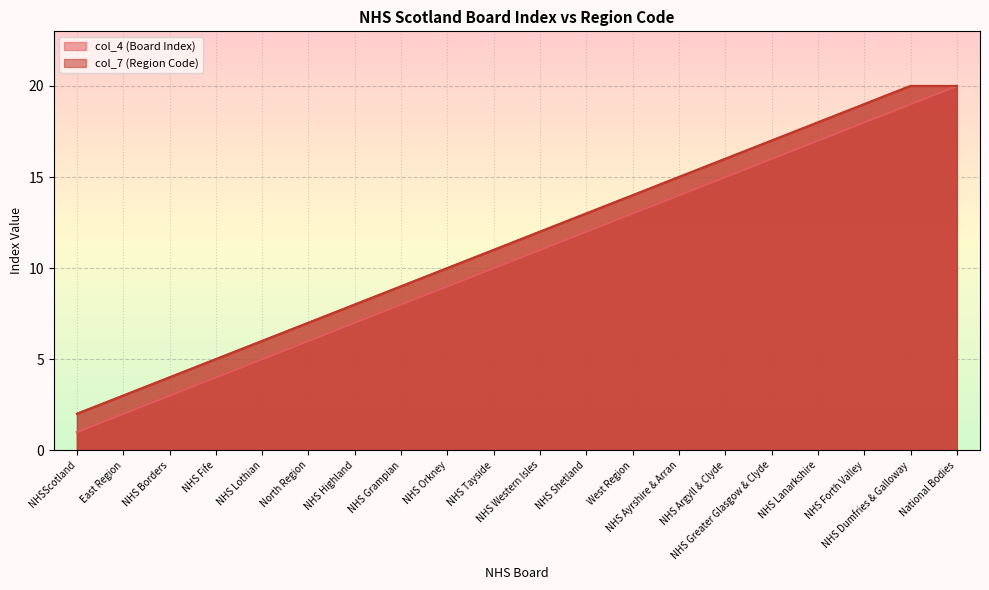

Reading left to right, what are all the values shown in this chart?

col_4 (Board Index): 1	2	3	4	5	6	7	8	9	10	11	12	13	14	15	16	17	18	19	20
col_7 (Region Code): 2	3	4	5	6	7	8	9	10	11	12	13	14	15	16	17	18	19	20	20